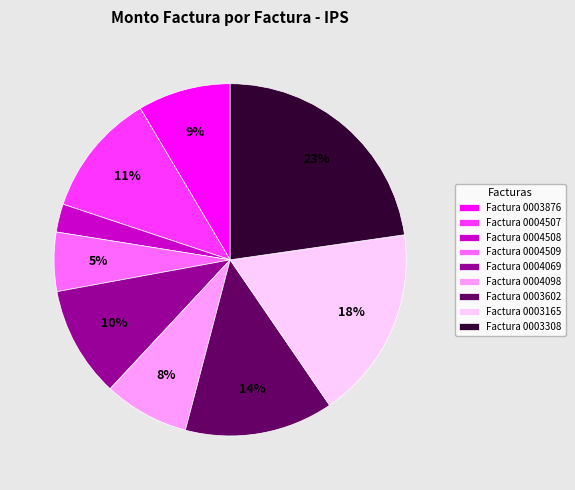

How many slices are in this pie chart?

9